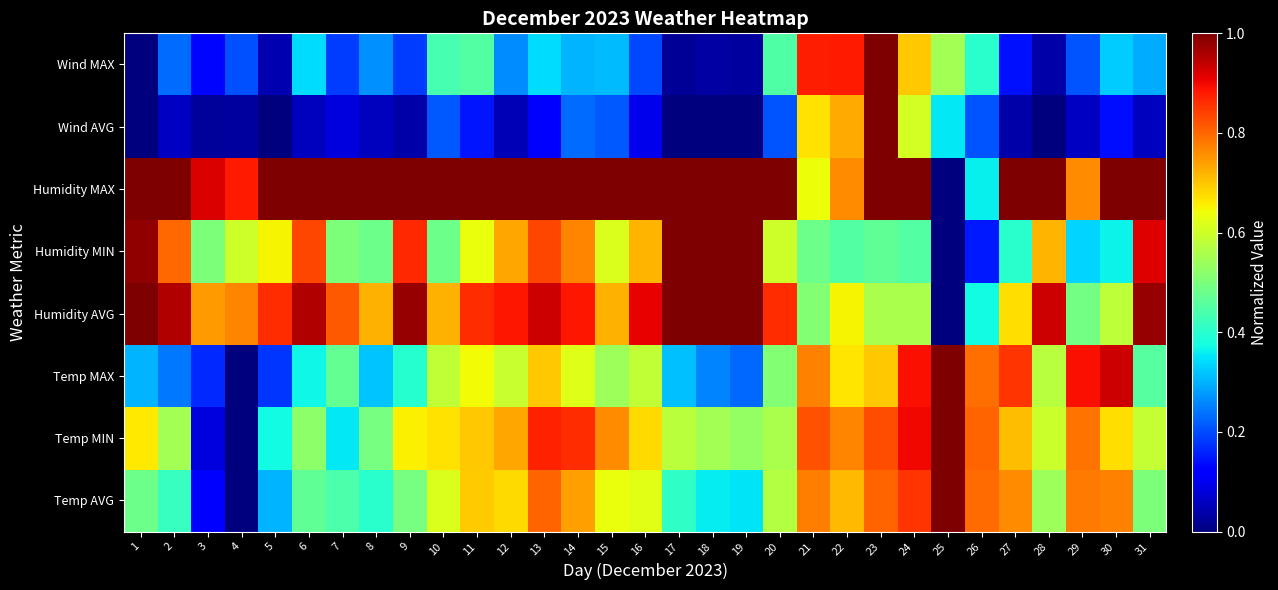

At which category is the sum across all series the highest?

23